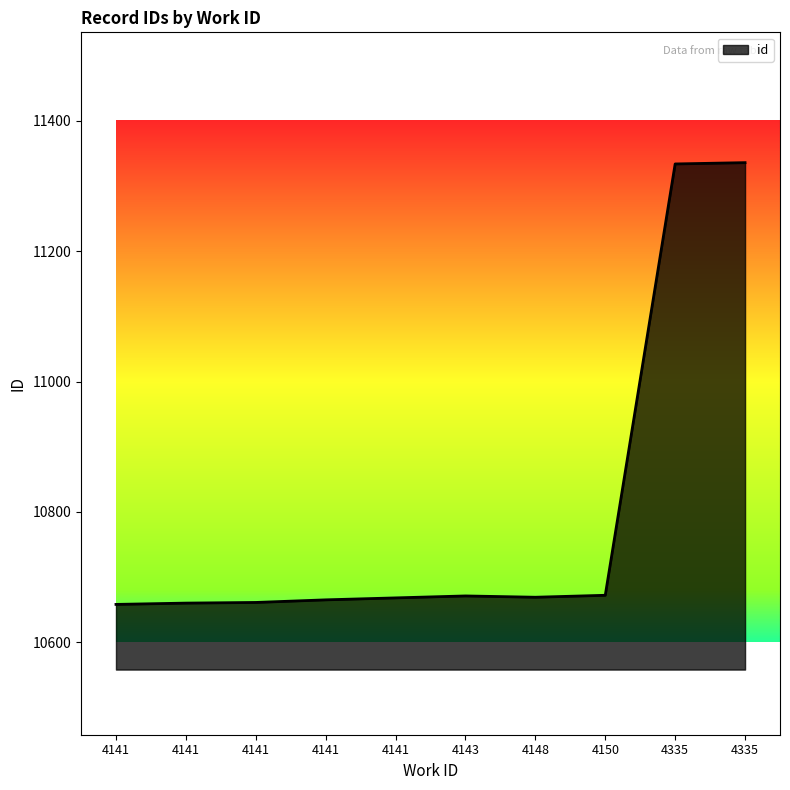

What is the sum of all values?

107994